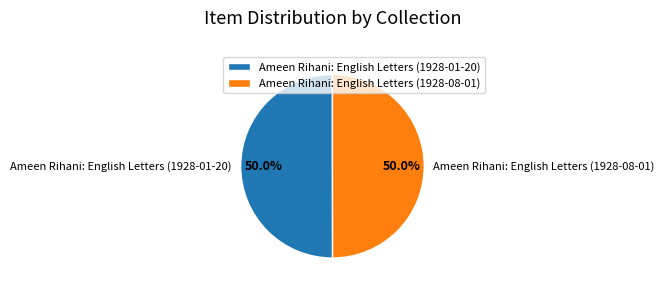

How many segments does this pie chart have?

2